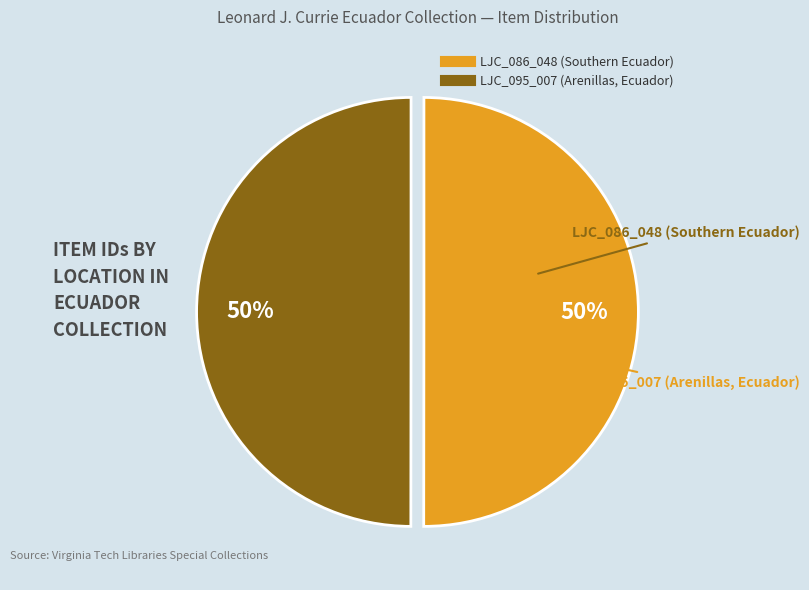

What is the ratio of the value at LJC_086_048 (Southern Ecuador) to the value at LJC_095_007 (Arenillas, Ecuador)?

1.0